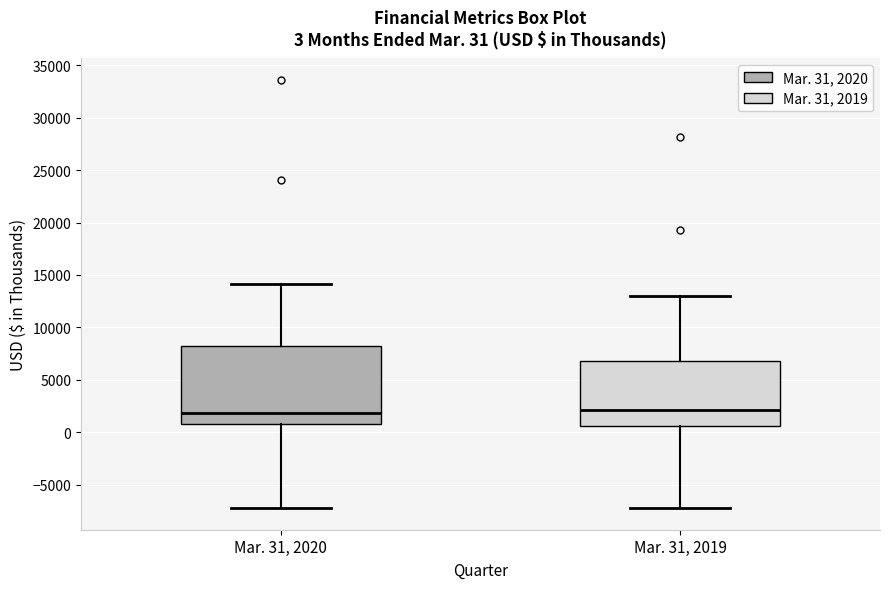

Comparing the boxes themselves (not the whiskers), which one is the tallest?

Mar. 31, 2020